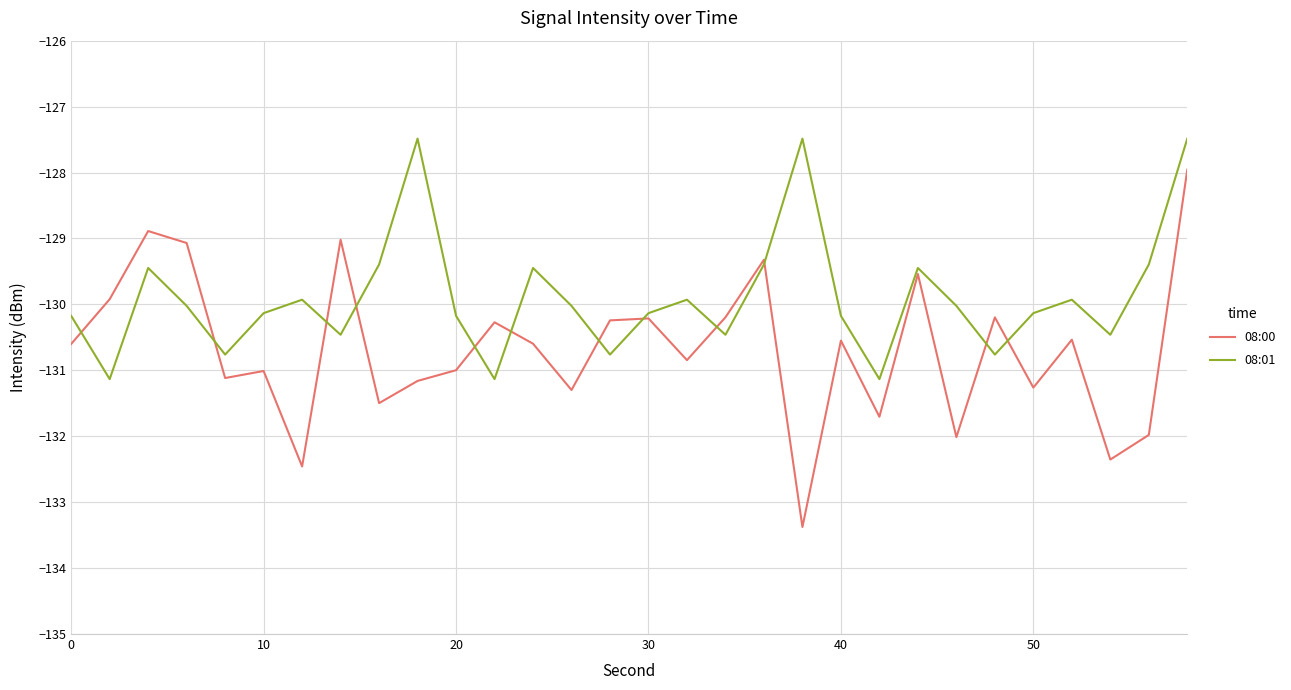

List the series in order of their overall mean, highest first.

08:01, 08:00